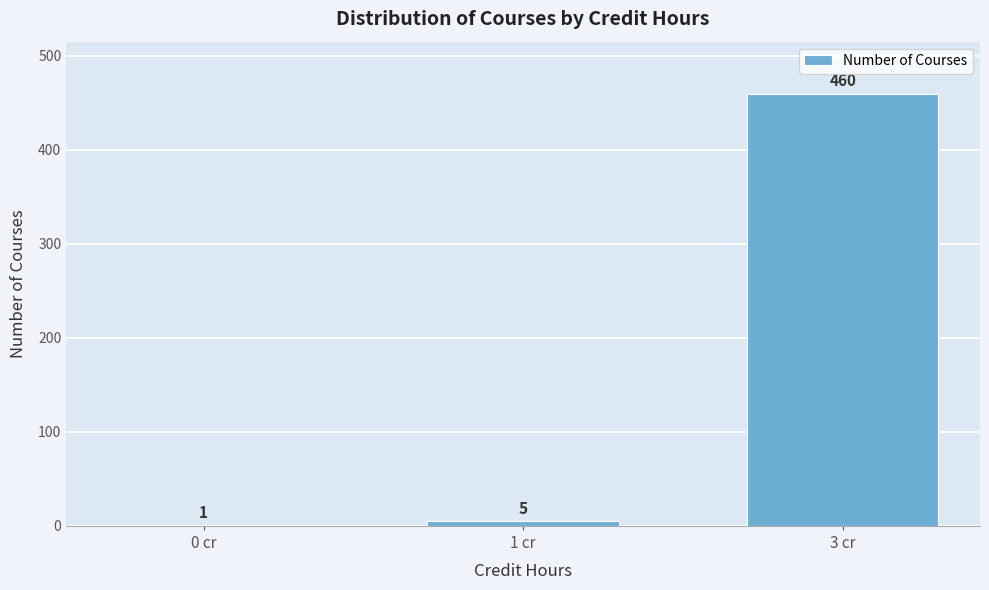

Reading right to left, what are all the values shown in this chart?

3 cr=460	1 cr=5	0 cr=1